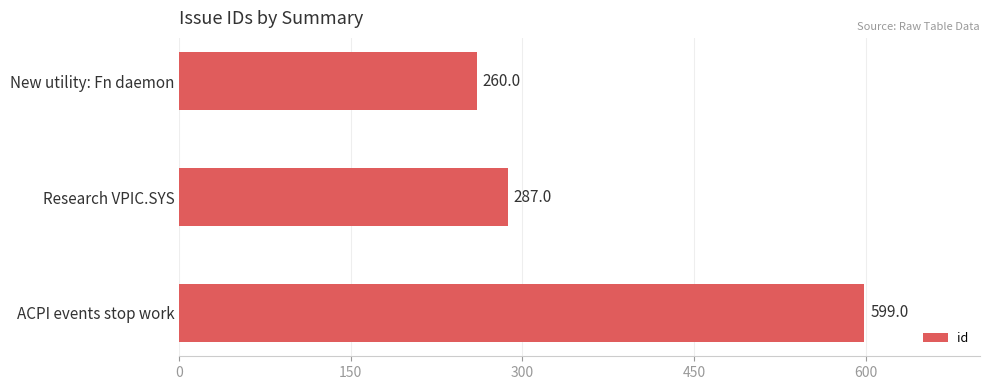

What is the minimum value shown in the chart?

260